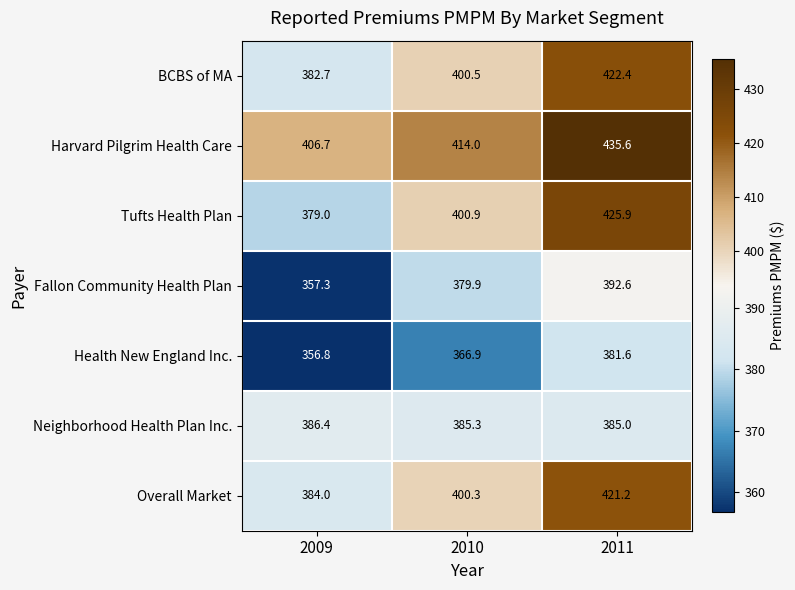

Is it true that Overall Market equals 87.0 at 2009?

False